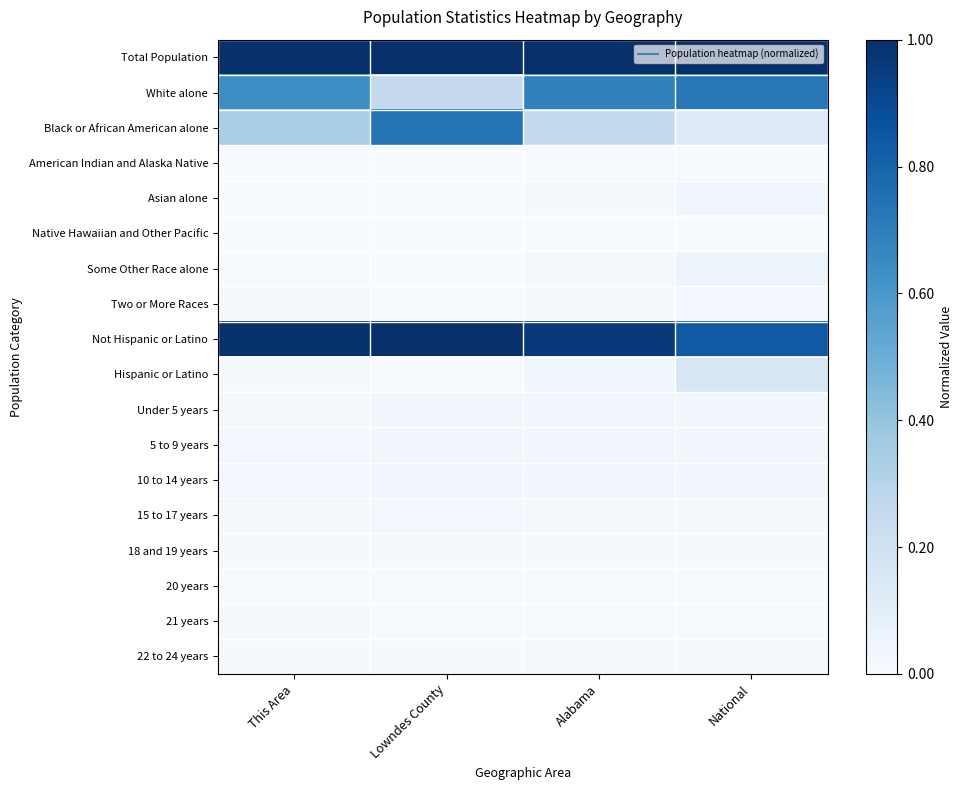

Reading right to left, transcribe all the data shown in this chart.

Total Population: National=1.0	Alabama=1.0	Lowndes County=1.0	This Area=1.0
White alone: National=0.7	Alabama=0.7	Lowndes County=0.3	This Area=0.6
Black or African American alone: National=0.1	Alabama=0.3	Lowndes County=0.7	This Area=0.3
American Indian and Alaska Native: National=0.0	Alabama=0.0	Lowndes County=0.0	This Area=0.0
Asian alone: National=0.0	Alabama=0.0	Lowndes County=0.0	This Area=0.0
Native Hawaiian and Other Pacific: National=0.0	Alabama=0.0	Lowndes County=0.0	This Area=0.0
Some Other Race alone: National=0.1	Alabama=0.0	Lowndes County=0.0	This Area=0.0
Two or More Races: National=0.0	Alabama=0.0	Lowndes County=0.0	This Area=0.0
Not Hispanic or Latino: National=0.8	Alabama=1.0	Lowndes County=1.0	This Area=1.0
Hispanic or Latino: National=0.2	Alabama=0.0	Lowndes County=0.0	This Area=0.0
Under 5 years: National=0.0	Alabama=0.0	Lowndes County=0.0	This Area=0.0
5 to 9 years: National=0.0	Alabama=0.0	Lowndes County=0.0	This Area=0.0
10 to 14 years: National=0.0	Alabama=0.0	Lowndes County=0.0	This Area=0.0
15 to 17 years: National=0.0	Alabama=0.0	Lowndes County=0.0	This Area=0.0
18 and 19 years: National=0.0	Alabama=0.0	Lowndes County=0.0	This Area=0.0
20 years: National=0.0	Alabama=0.0	Lowndes County=0.0	This Area=0.0
21 years: National=0.0	Alabama=0.0	Lowndes County=0.0	This Area=0.0
22 to 24 years: National=0.0	Alabama=0.0	Lowndes County=0.0	This Area=0.0